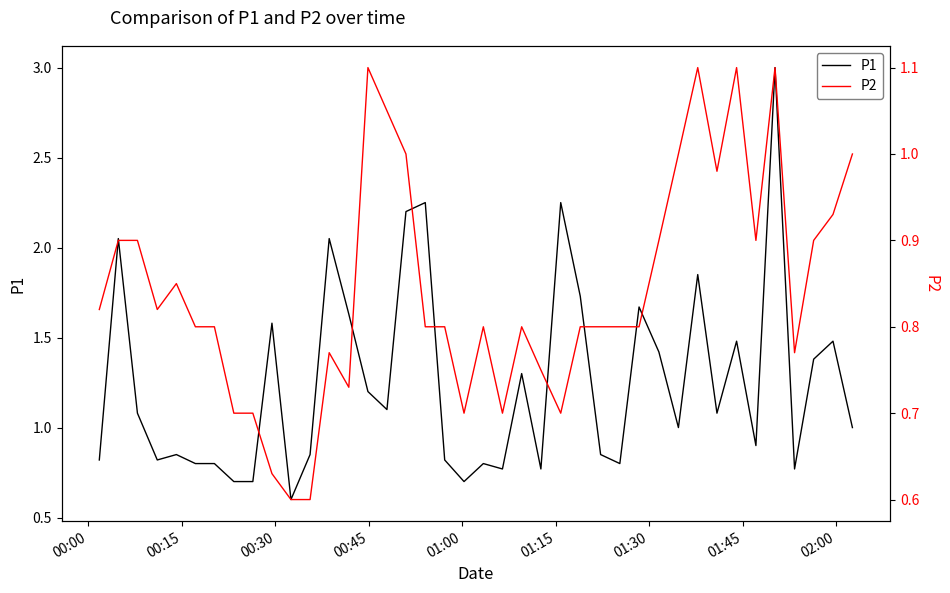

True or false: P1 has more than 2 points higher than both neighbors.

True